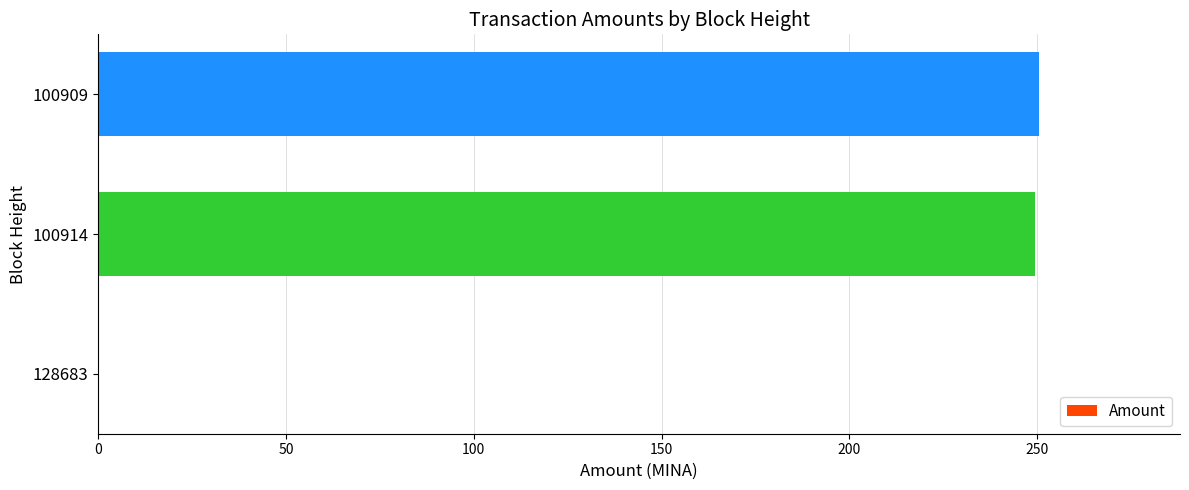

The chart shows a value of 0.0 at 128683. True or false?

True